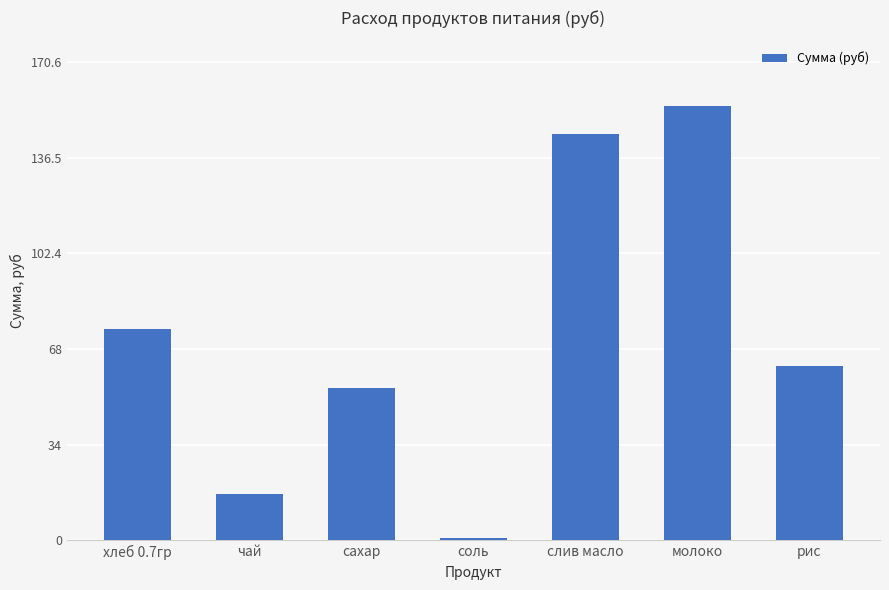

How many series are shown in this chart?

1